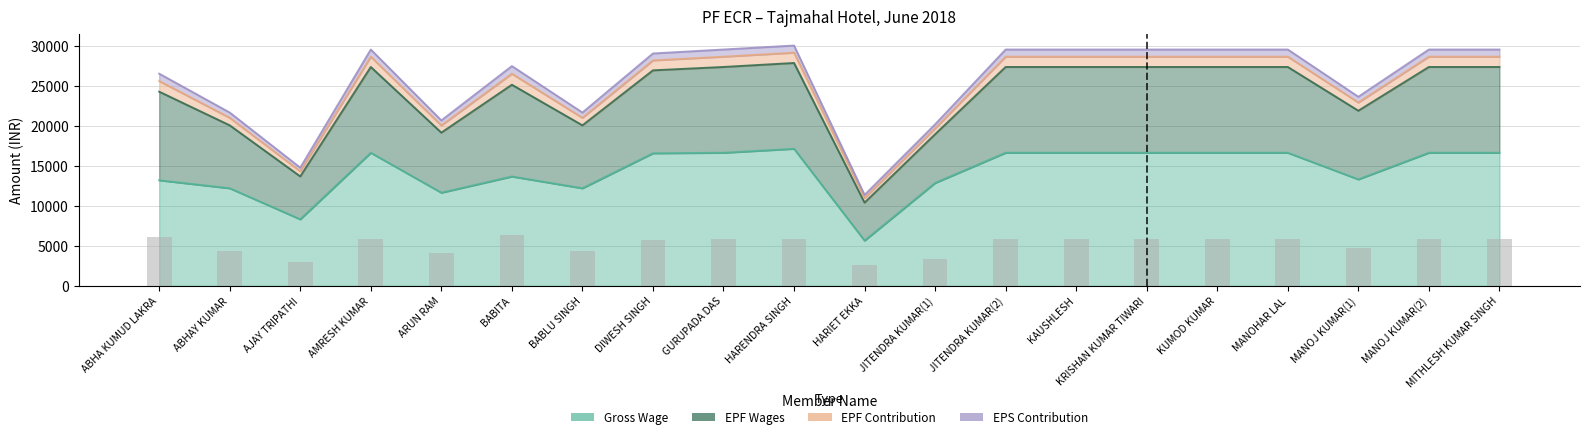

How many categories are shown in the chart?

20